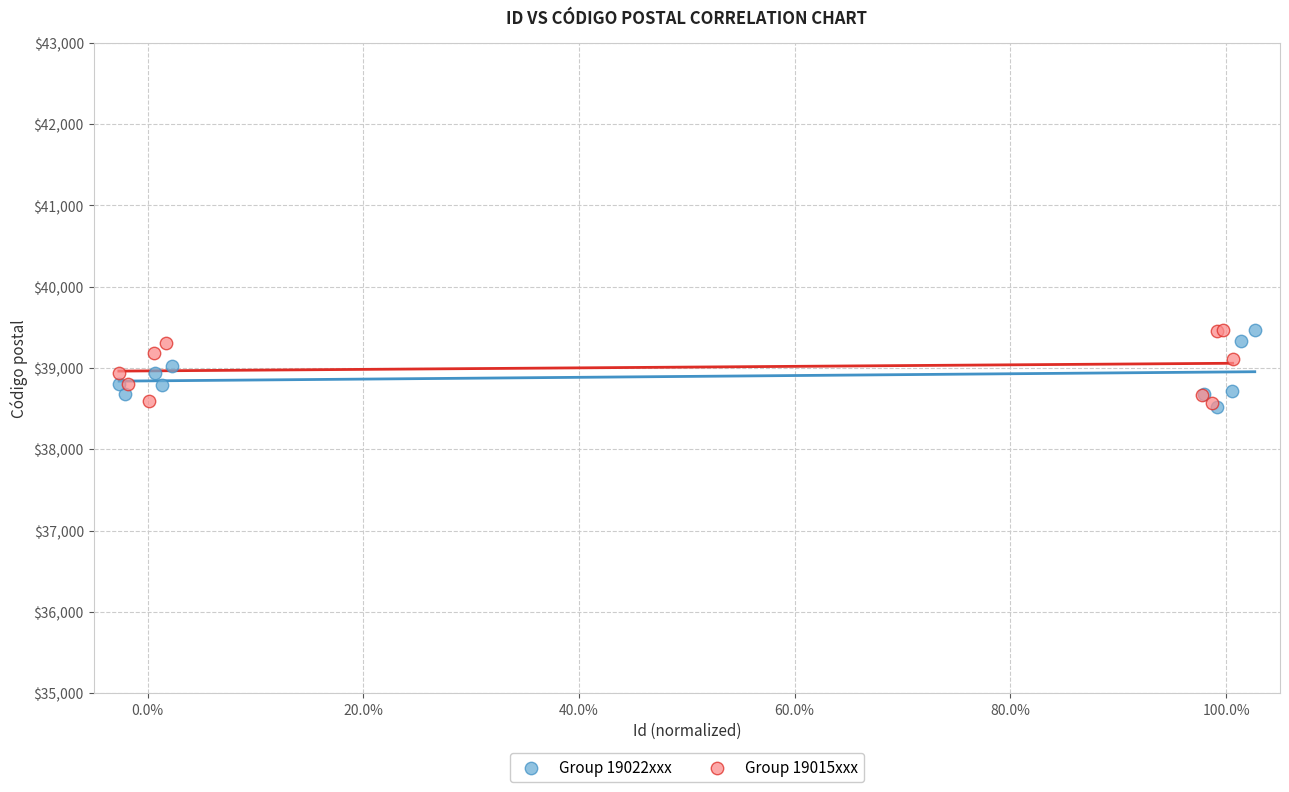

What are all the series names shown in the legend?

Group 19022xxx, Group 19015xxx